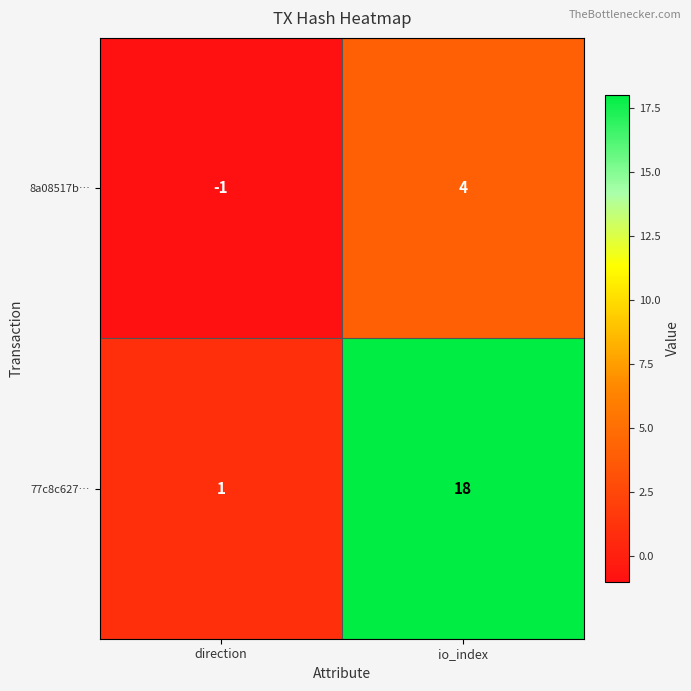

Which series changed the most between direction and io_index?

77c8c627…